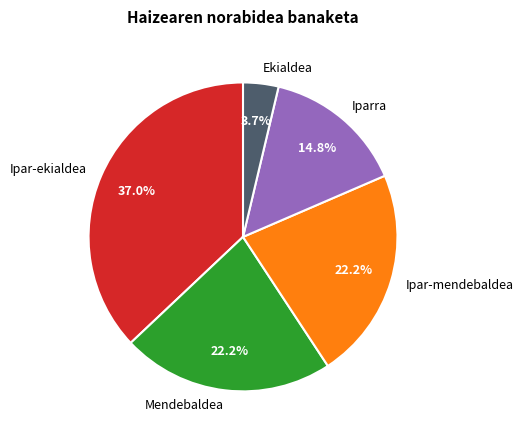

Is there a majority slice in this chart?

No